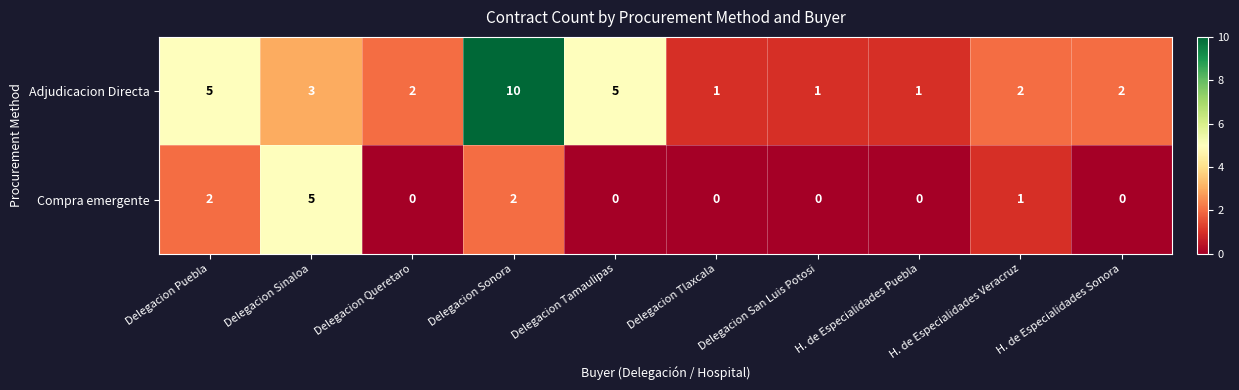

Rank the series at Delegacion San Luis Potosi from lowest to highest value.

Compra emergente, Adjudicacion Directa